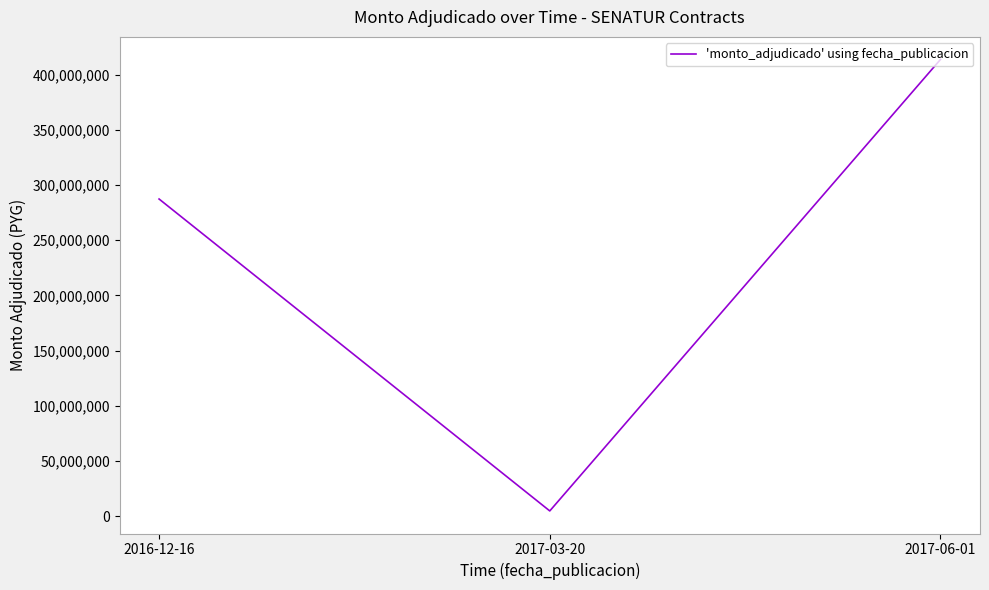

How many lines are shown in the chart?

1